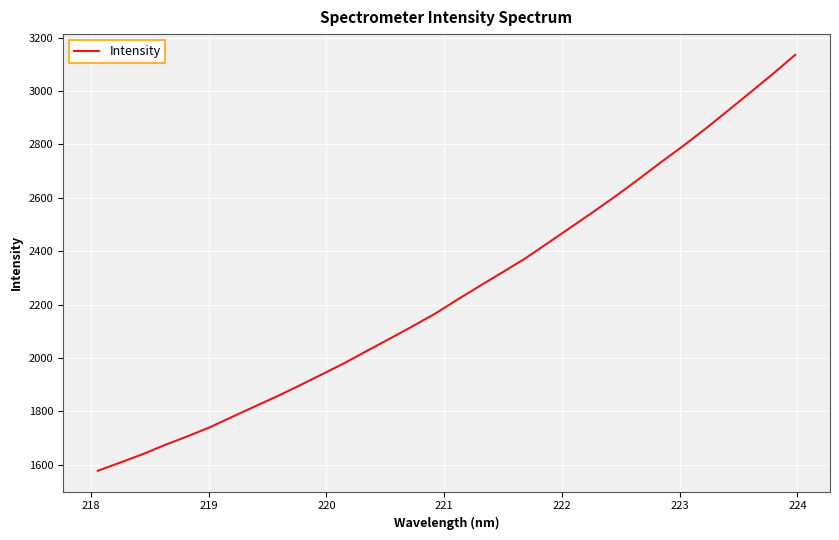

What is the difference between the maximum and minimum values?

1557.7